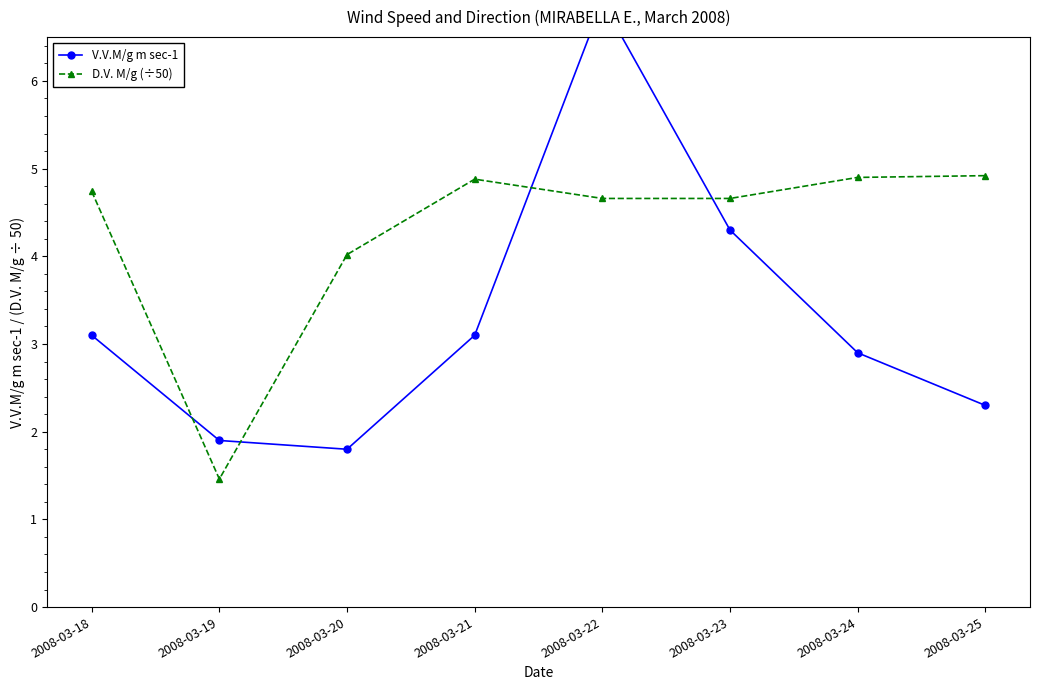

At which category does V.V.M/g m sec-1 reach its first local peak?

2008-03-22